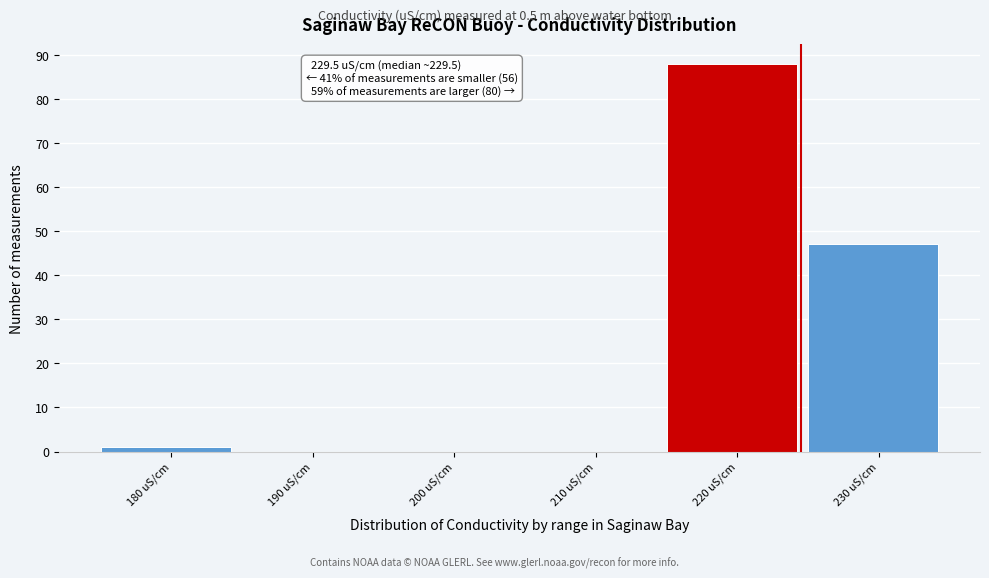

Reading left to right, what are all the values shown in this chart?

180 uS/cm=1	190 uS/cm=0	200 uS/cm=0	210 uS/cm=0	220 uS/cm=88	230 uS/cm=47